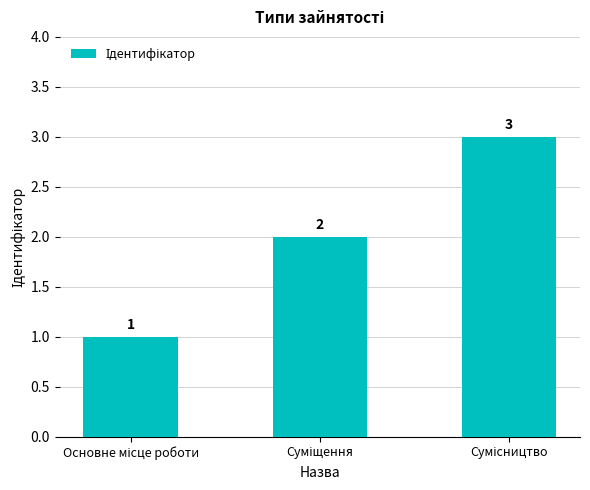

What is the sum of all values?

6